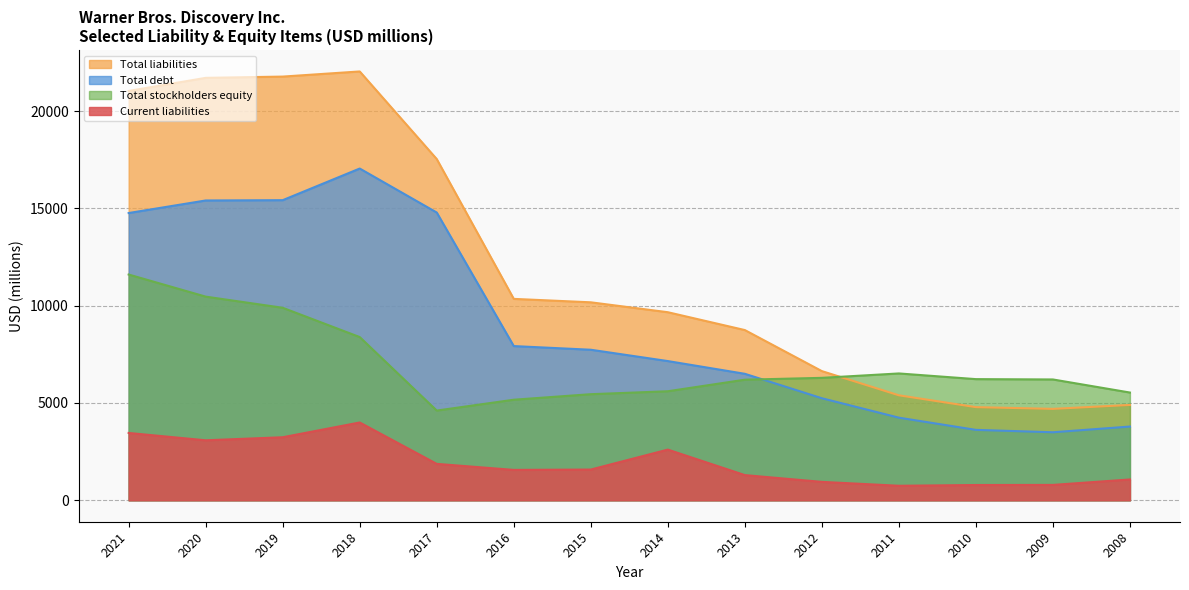

Rank the categories by Total stockholders equity value from lowest to highest.

2017, 2016, 2015, 2008, 2014, 2013, 2009, 2010, 2012, 2011, 2018, 2019, 2020, 2021